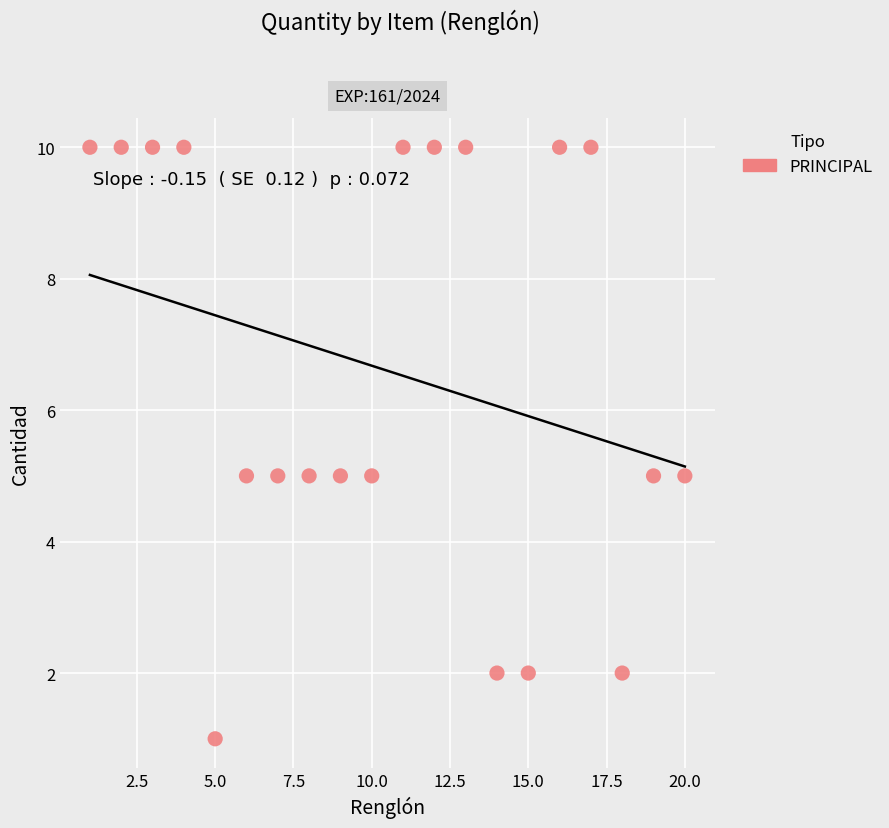

What is the range of X values (max minus min)?

19